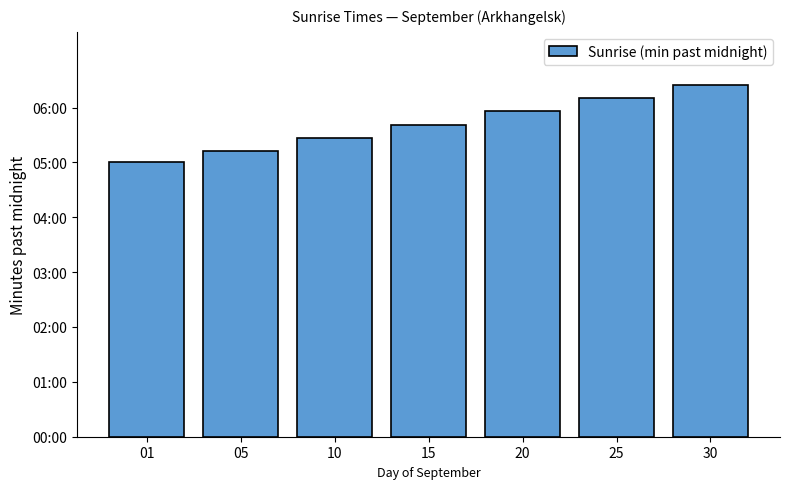

List the labels in order of value, smallest first.

01, 05, 10, 15, 20, 25, 30